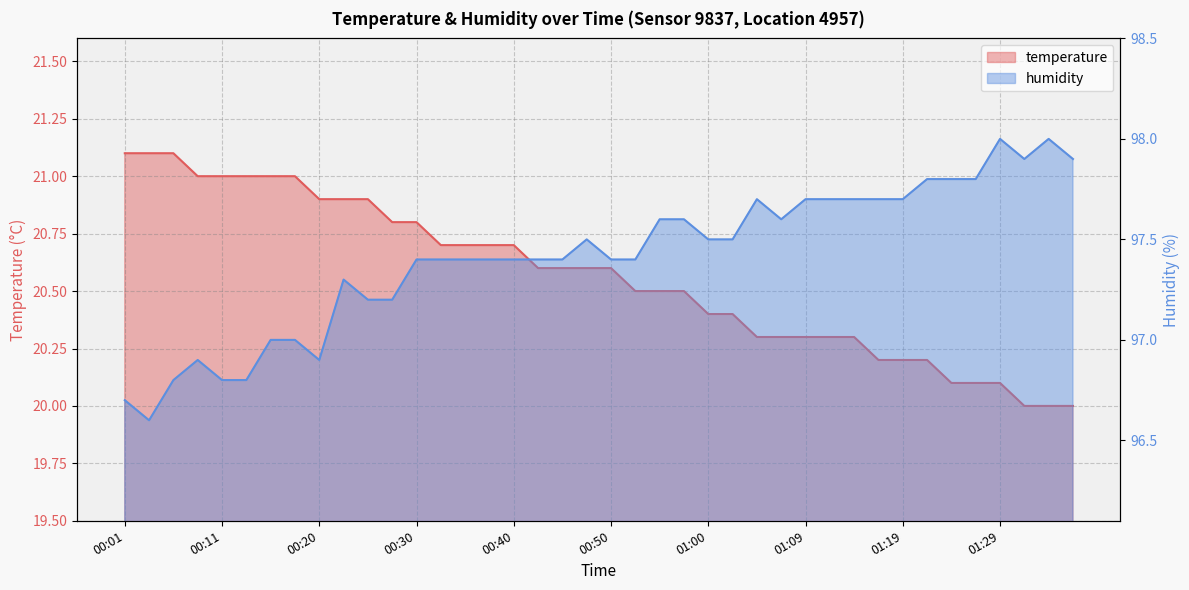

True or false: humidity and temperature intersect in this chart.

False